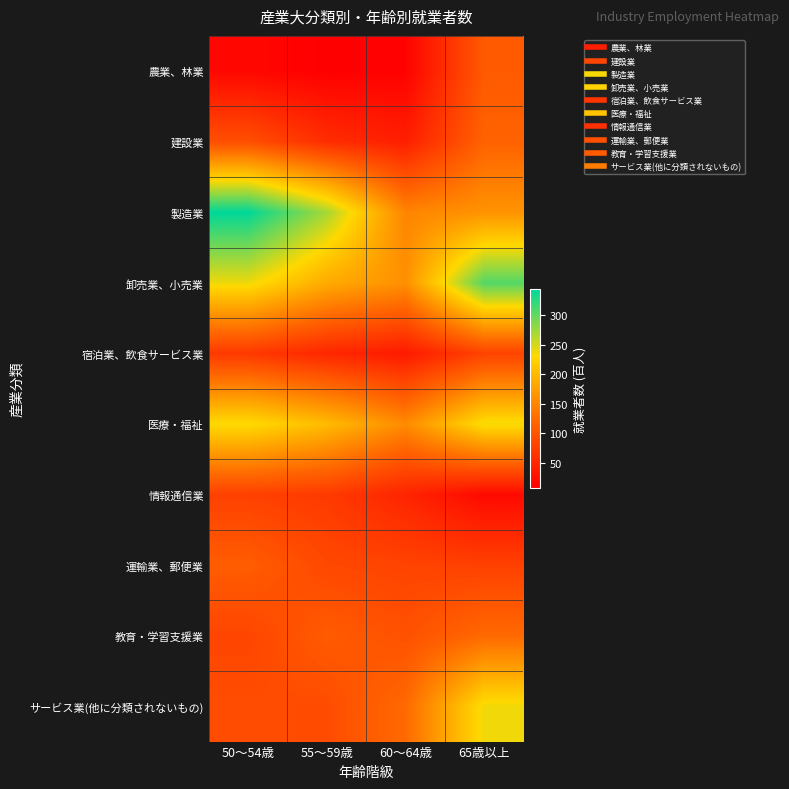

At how many categories does at least one series exceed 160?

4